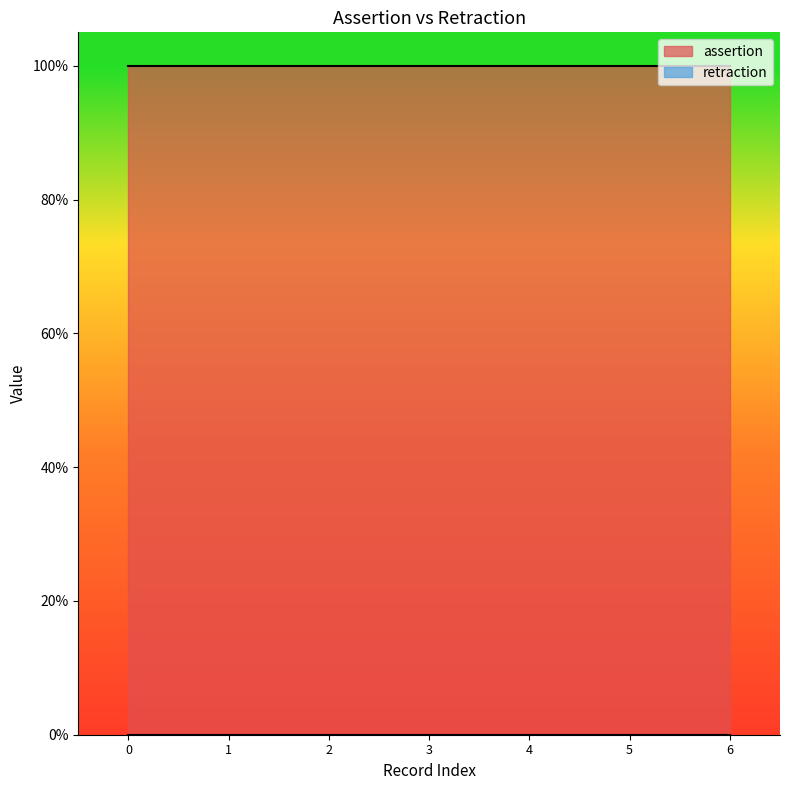

What is the value of the assertion point at the 2nd from the left?

1